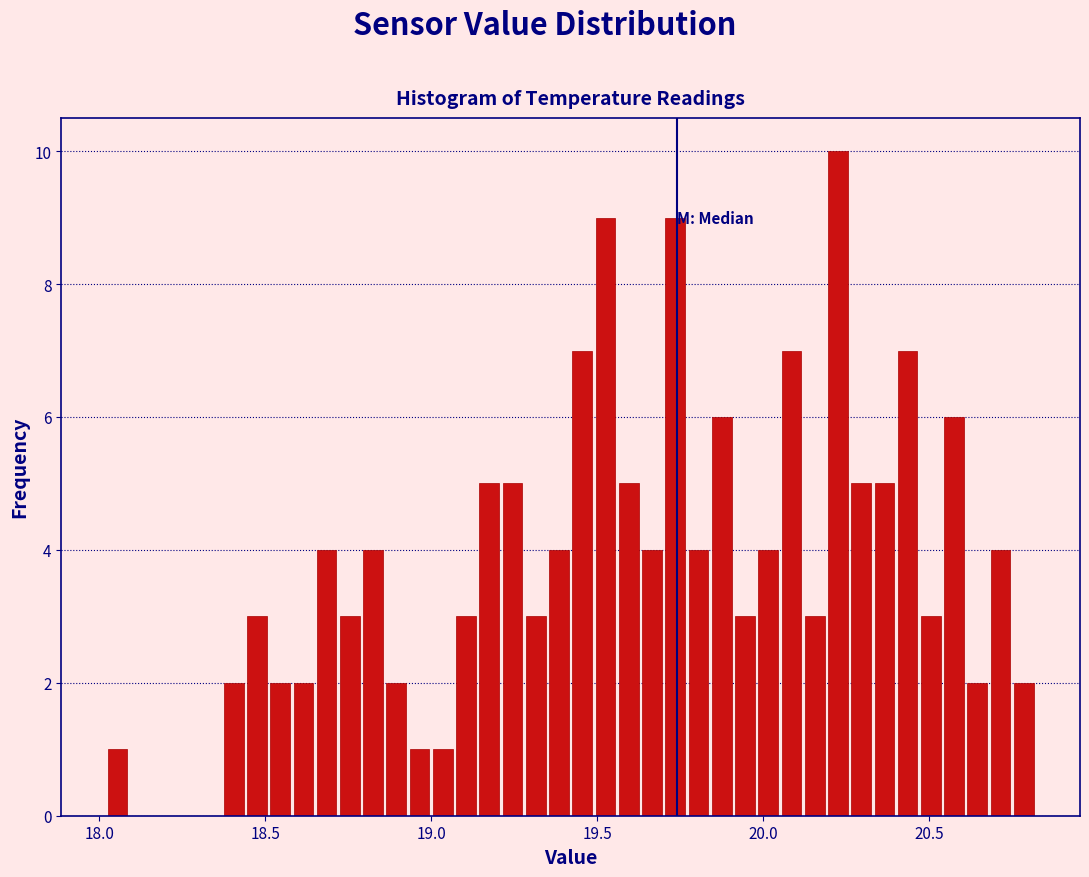

Around what value on the x-axis is the tallest bar? Give the approximate position of its centre, as read against the axis.

20.25